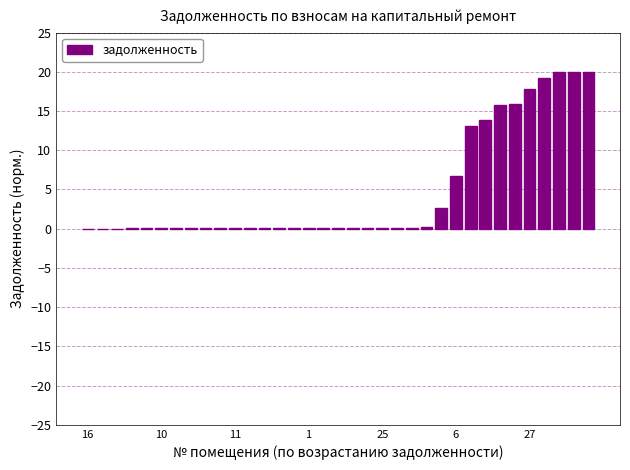

What is the sum of all values?

167.7